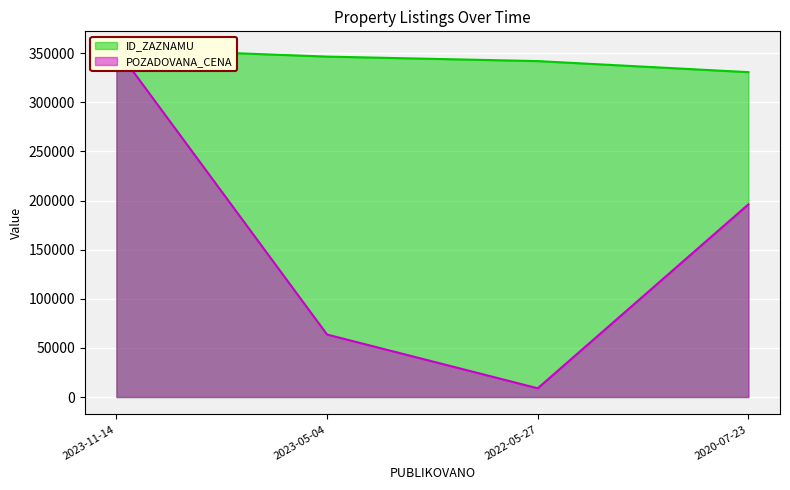

List the series in order of their peak value, lowest first.

ID_ZAZNAMU, POZADOVANA_CENA